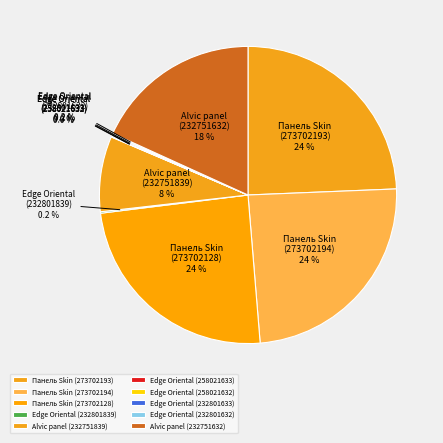

What portion of the pie excludes Панель Skin (273702194)?

75.7%